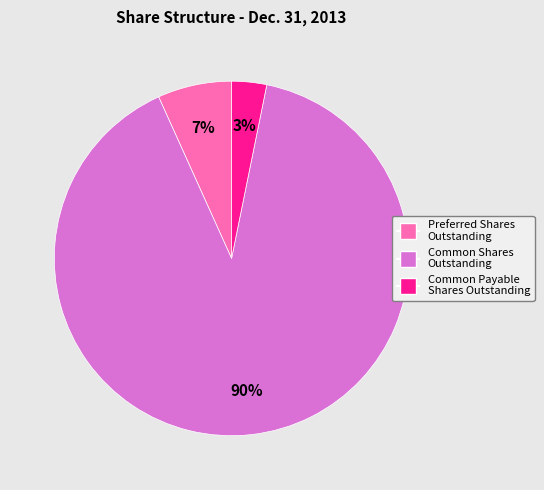

Rank the categories by value from highest to lowest.

Common Shares Outstanding, Preferred Shares Outstanding, Common Payable Shares Outstanding